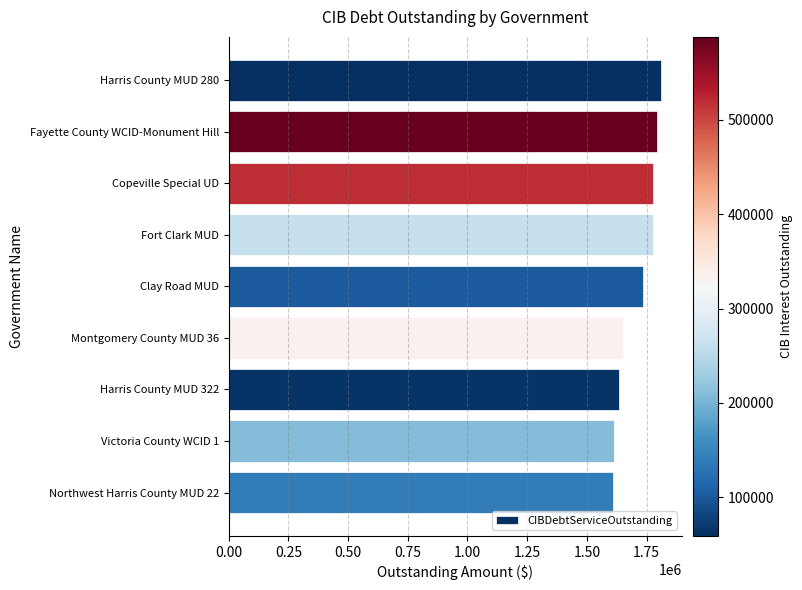

What is the sum of all values?

15399715.1